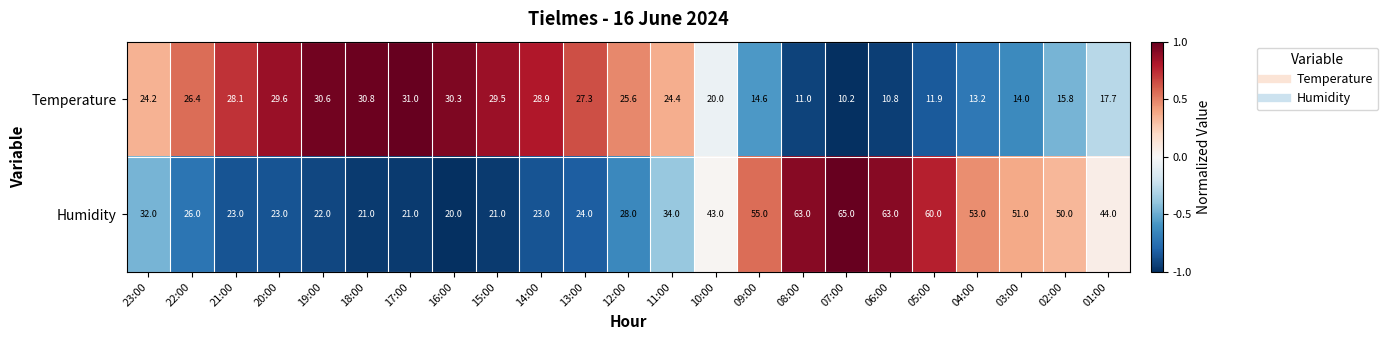

What is the sum of all Temperature values?

505.9